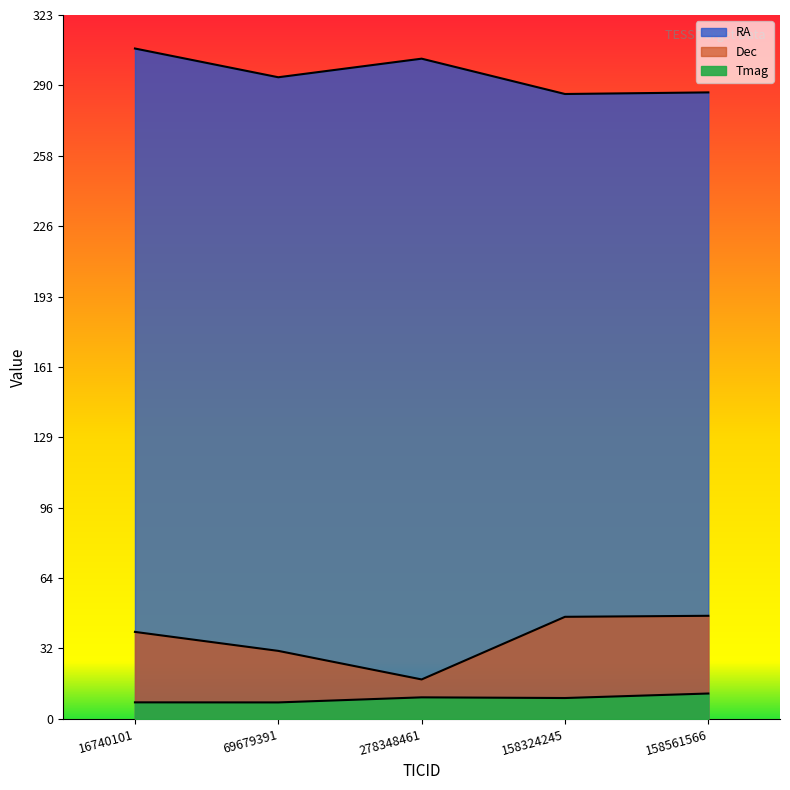

Which category has the lowest value in the RA series?

158324245